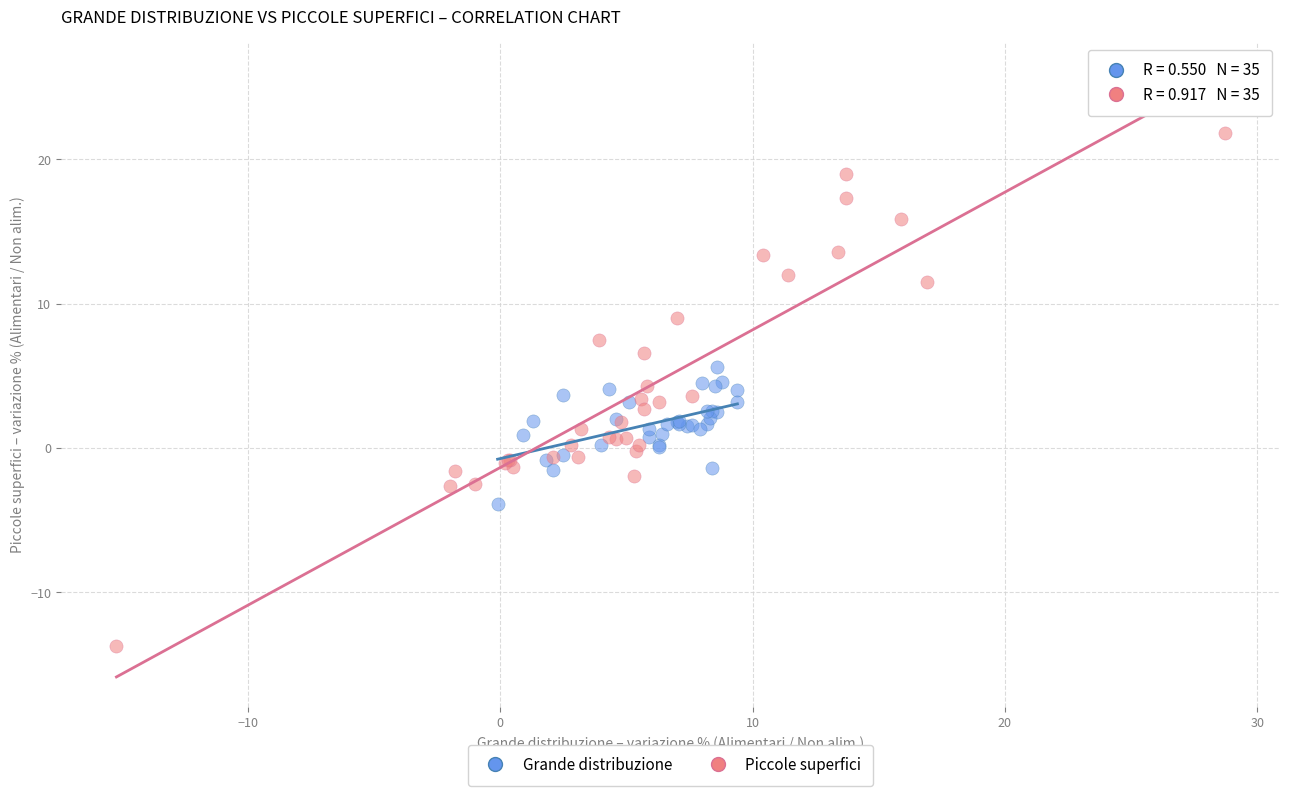

Which series has the widest spread of Y values?

Piccole superfici